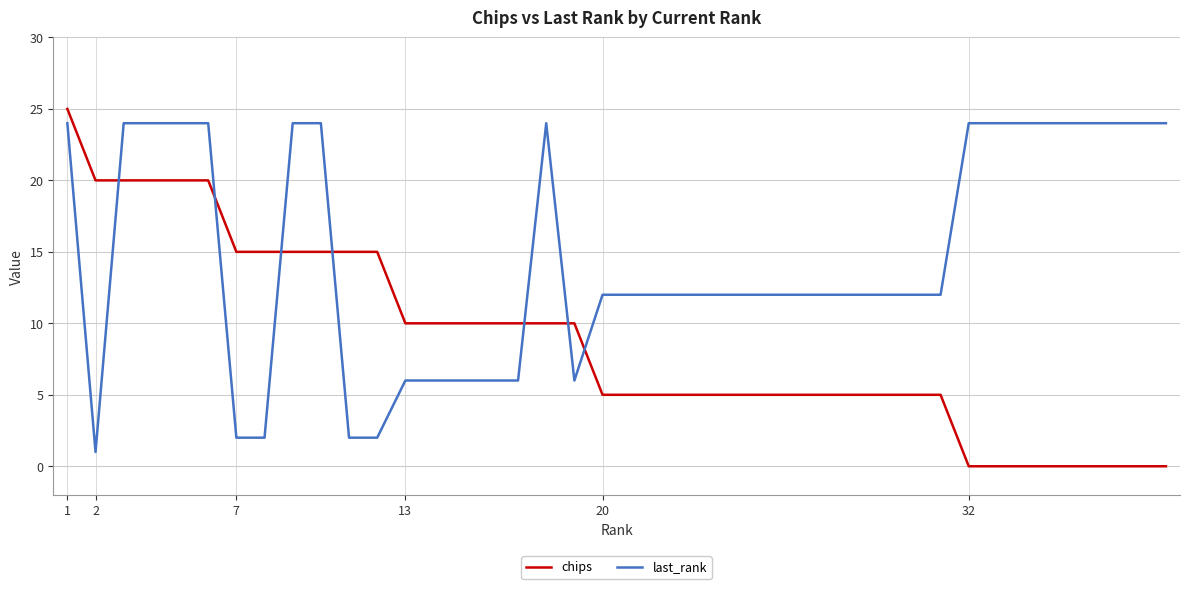

Which series has the widest spread of values?

chips